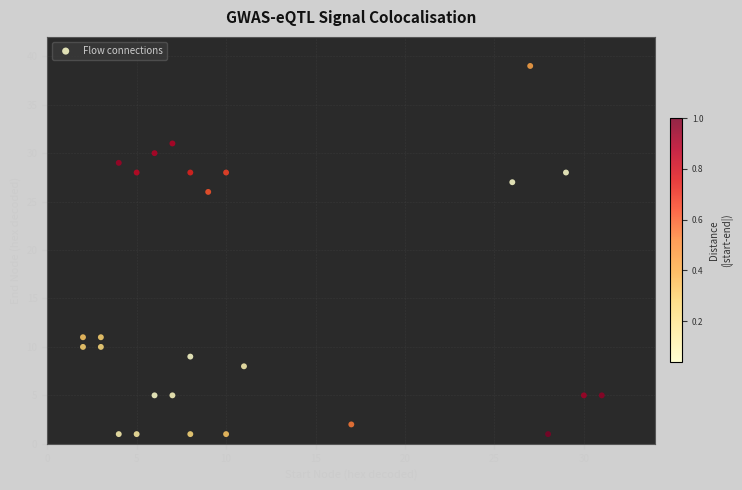

What Y value in the scatter plot is closest to 20?

26